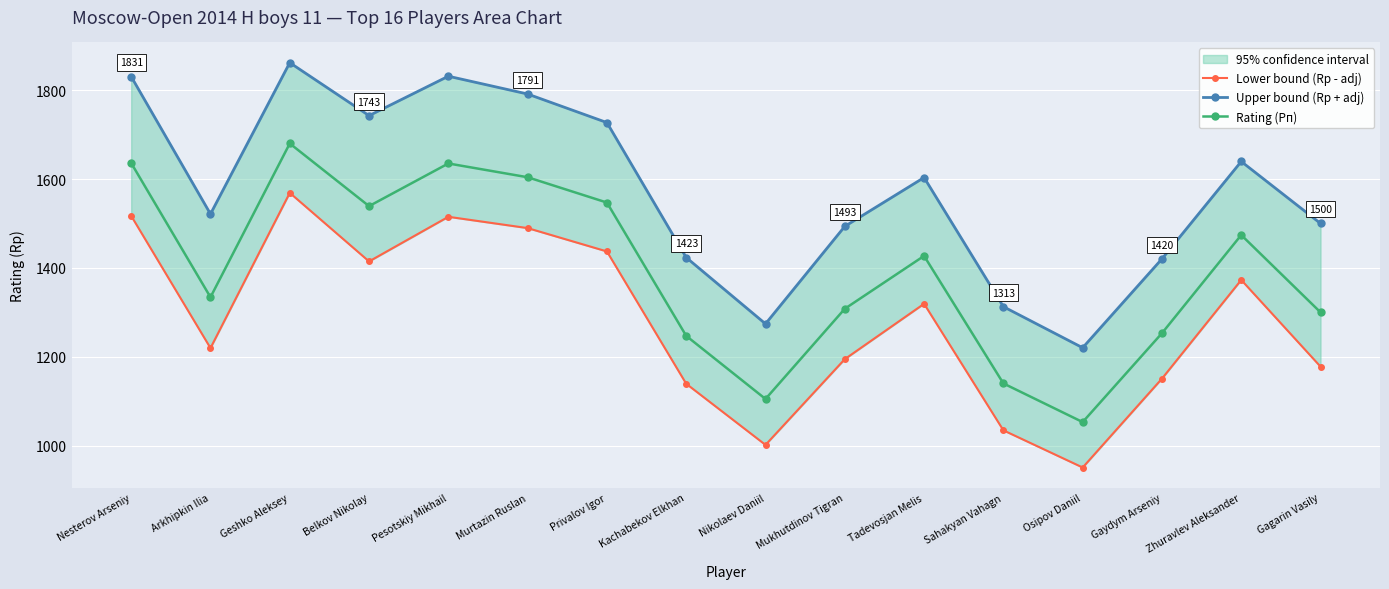

What is the difference between the maximum and second lowest values in the Lower bound (Rp - adj) series?

567.2